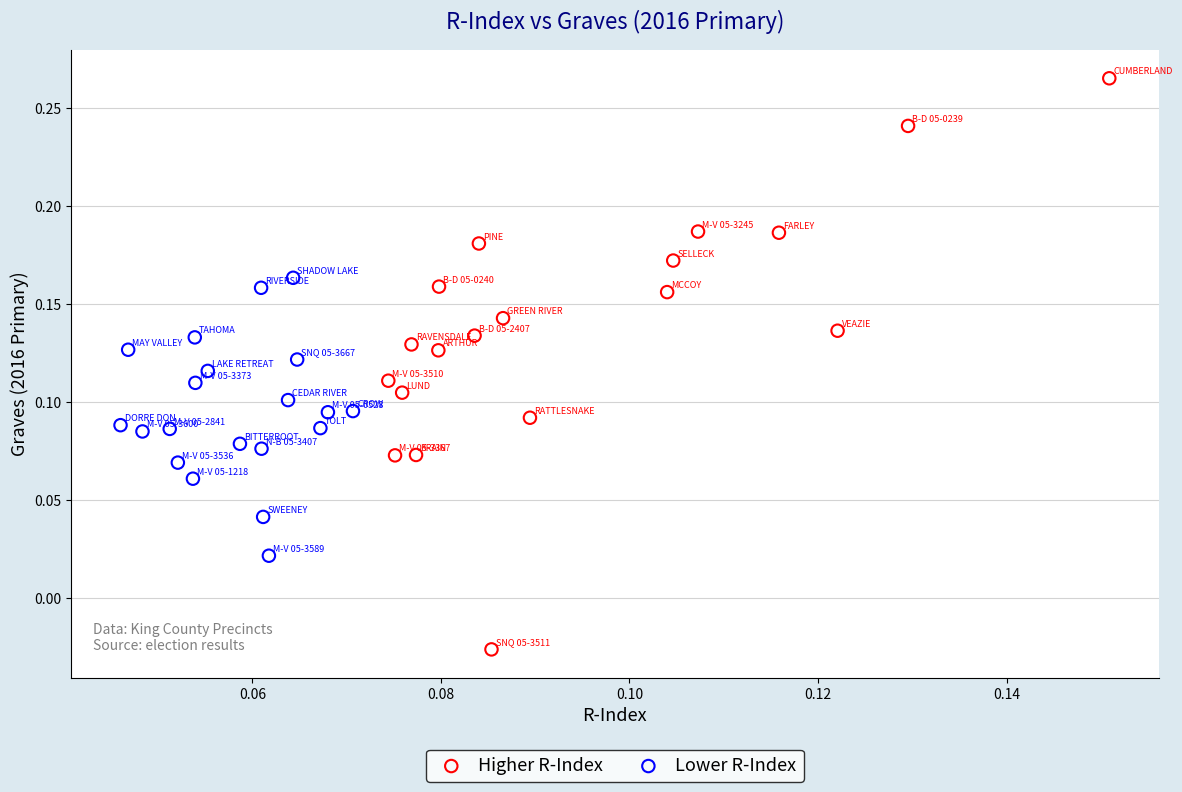

Which series has the widest spread of Y values?

Higher R-Index